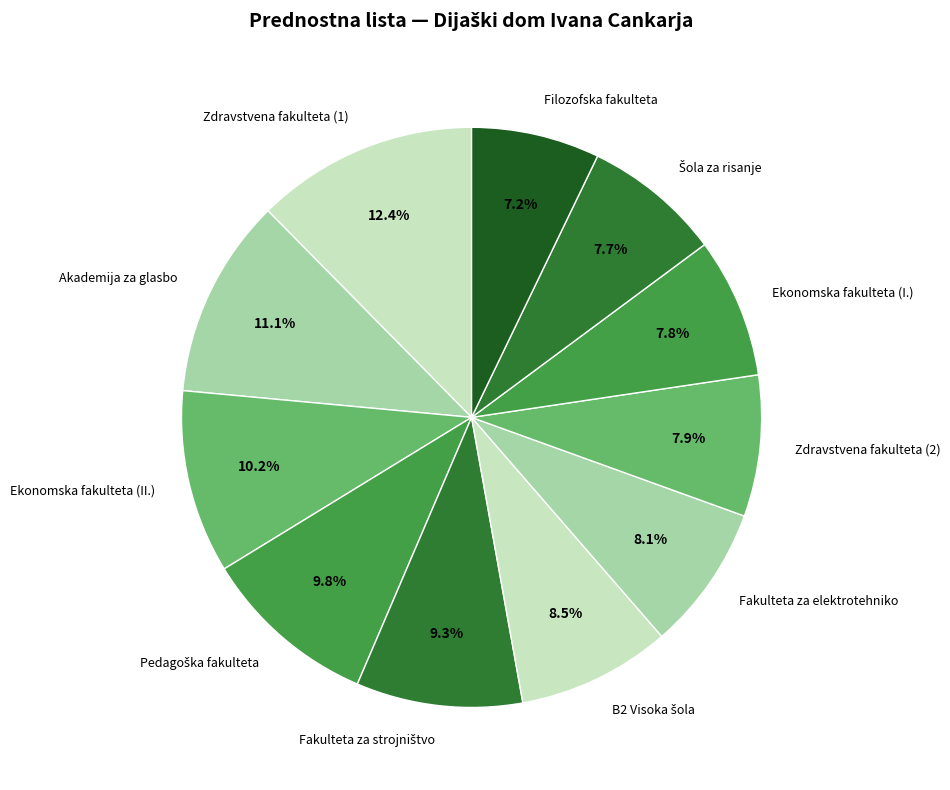

Is there a majority slice in this chart?

No